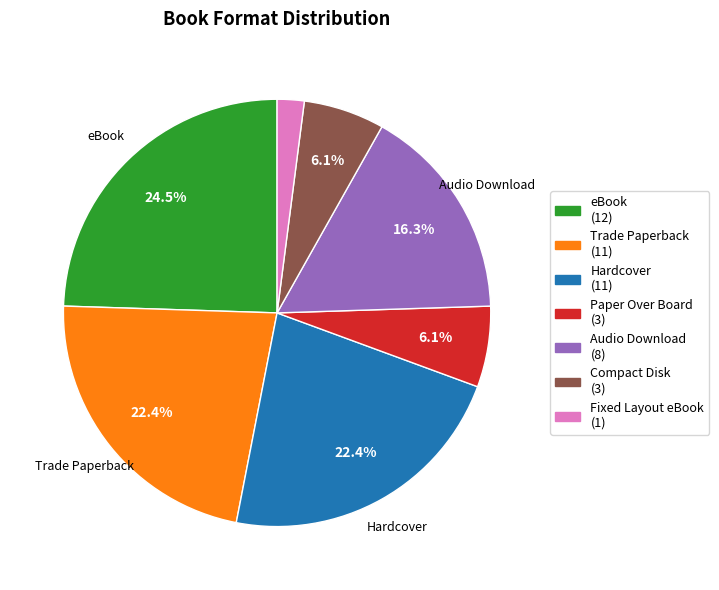

Does any single category account for the majority?

No